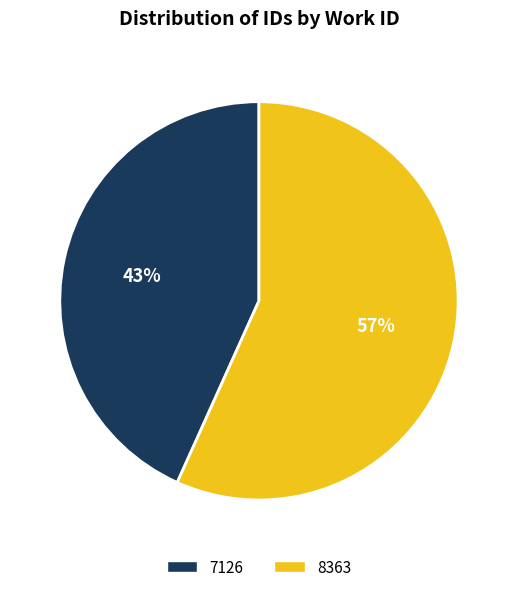

Combined, do 8363 and 7126 account for over 50%?

Yes